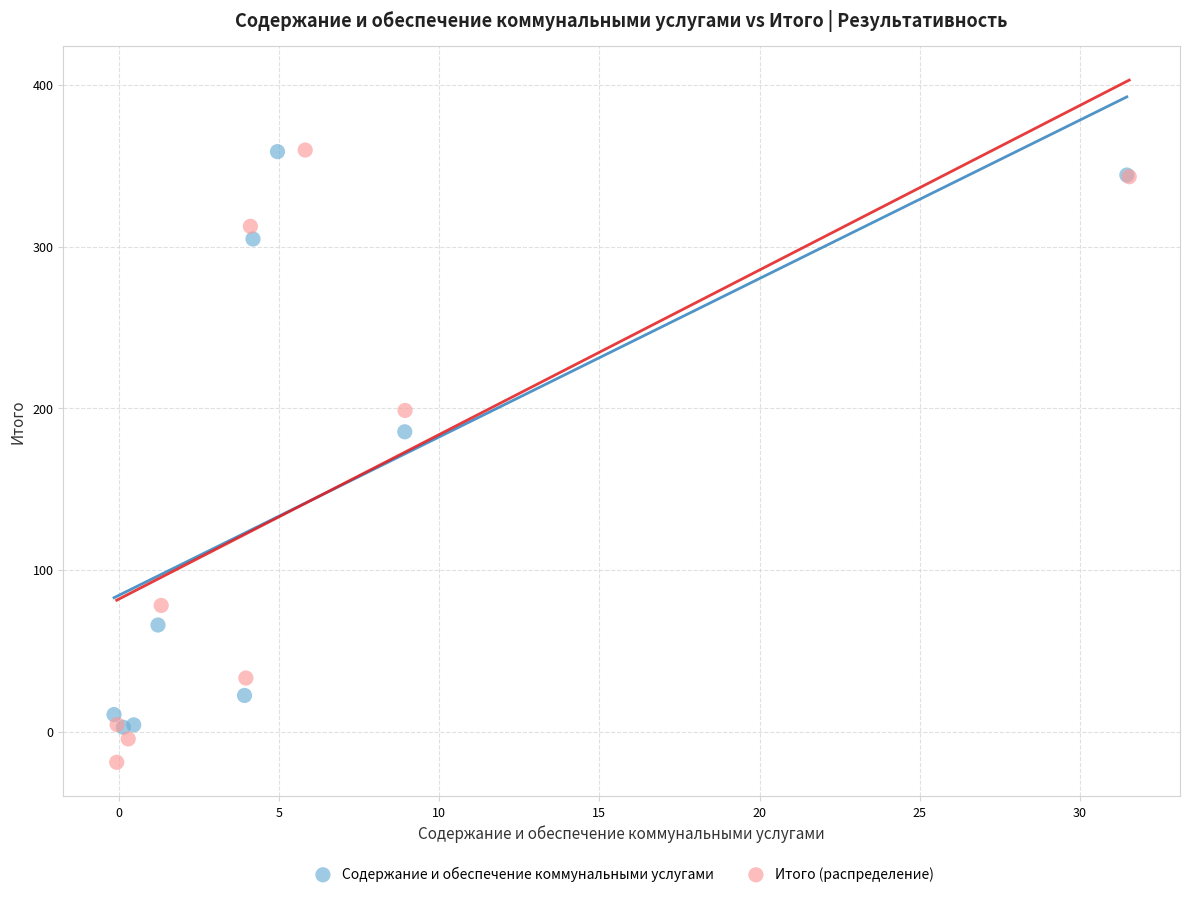

Which series contains the lowest Y value?

Итого (распределение)